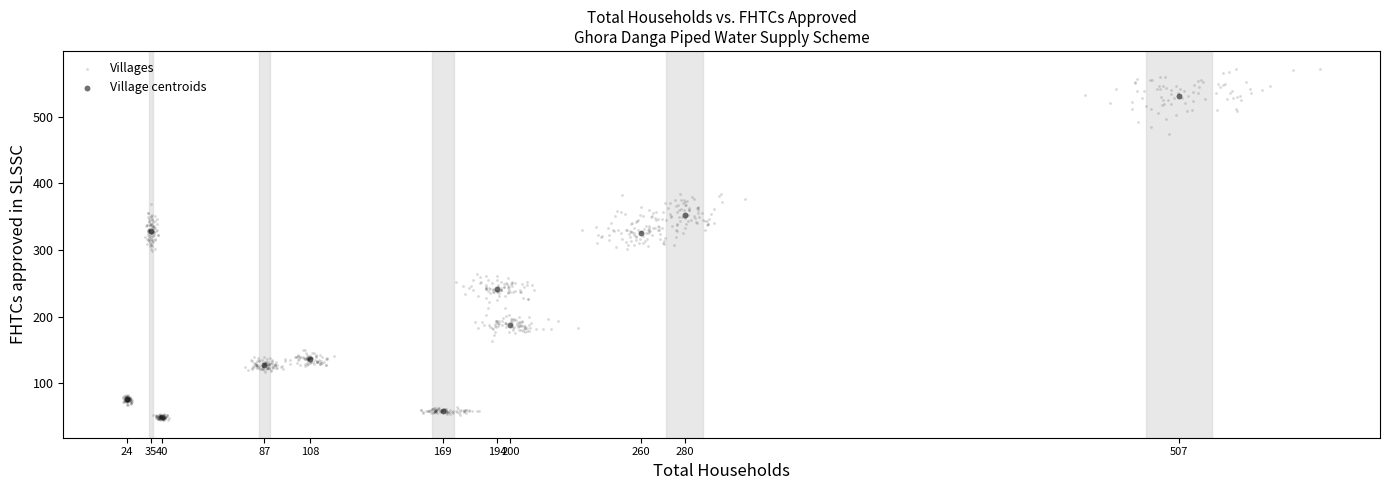

Which series has the widest spread of Y values?

Villages